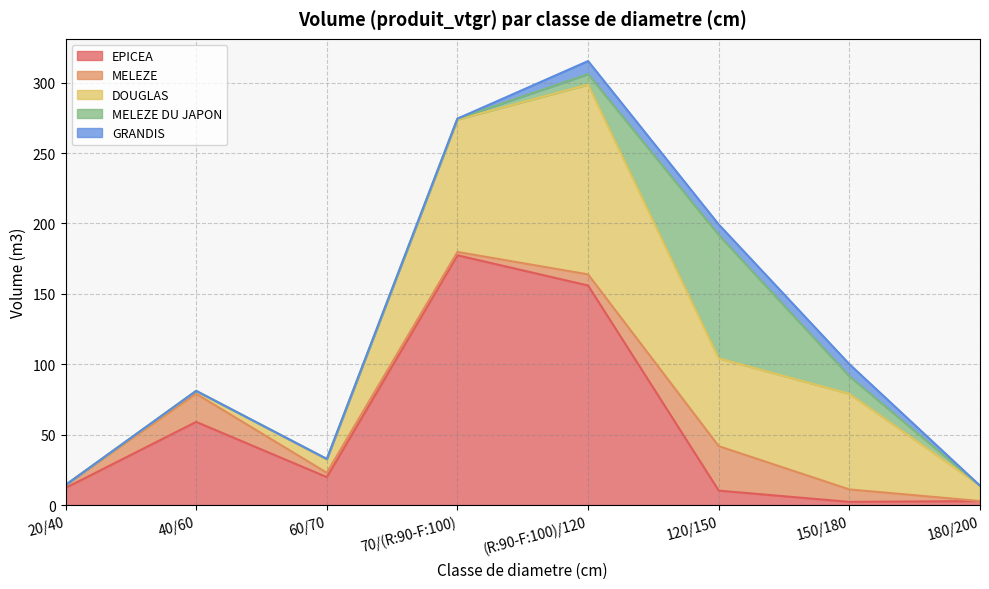

At which label does MELEZE DU JAPON reach its peak?

120/150